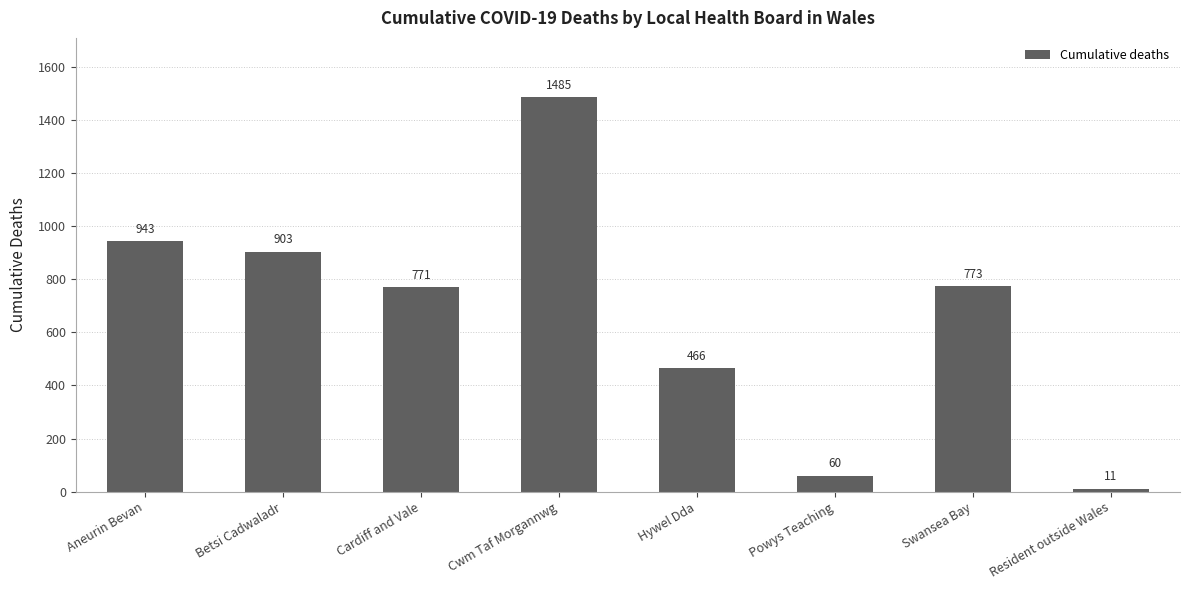

List the labels in order of value, smallest first.

Resident outside Wales, Powys Teaching, Hywel Dda, Cardiff and Vale, Swansea Bay, Betsi Cadwaladr, Aneurin Bevan, Cwm Taf Morgannwg